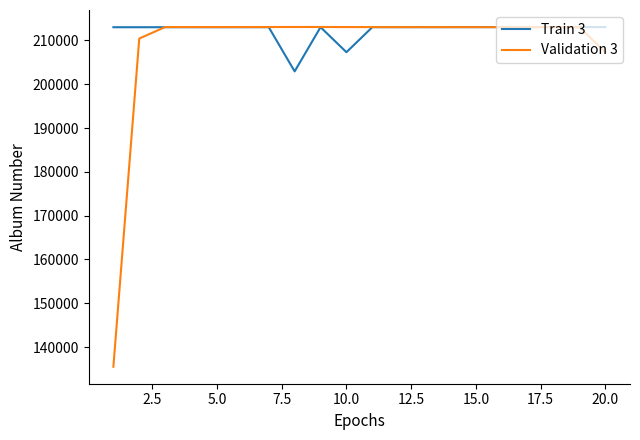

Which series has the largest range (max minus min)?

Validation 3